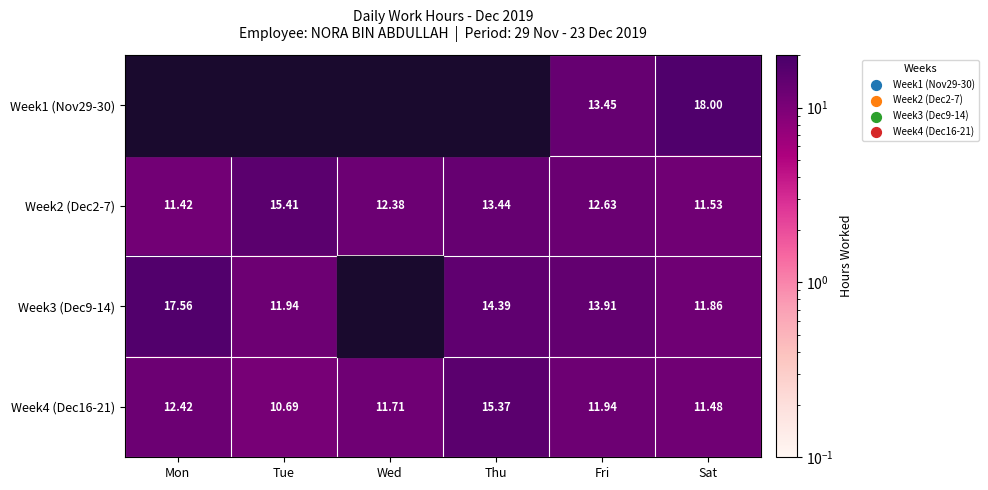

List the labels in order of Week4 (Dec16-21) value, smallest first.

Tue, Sat, Wed, Fri, Mon, Thu